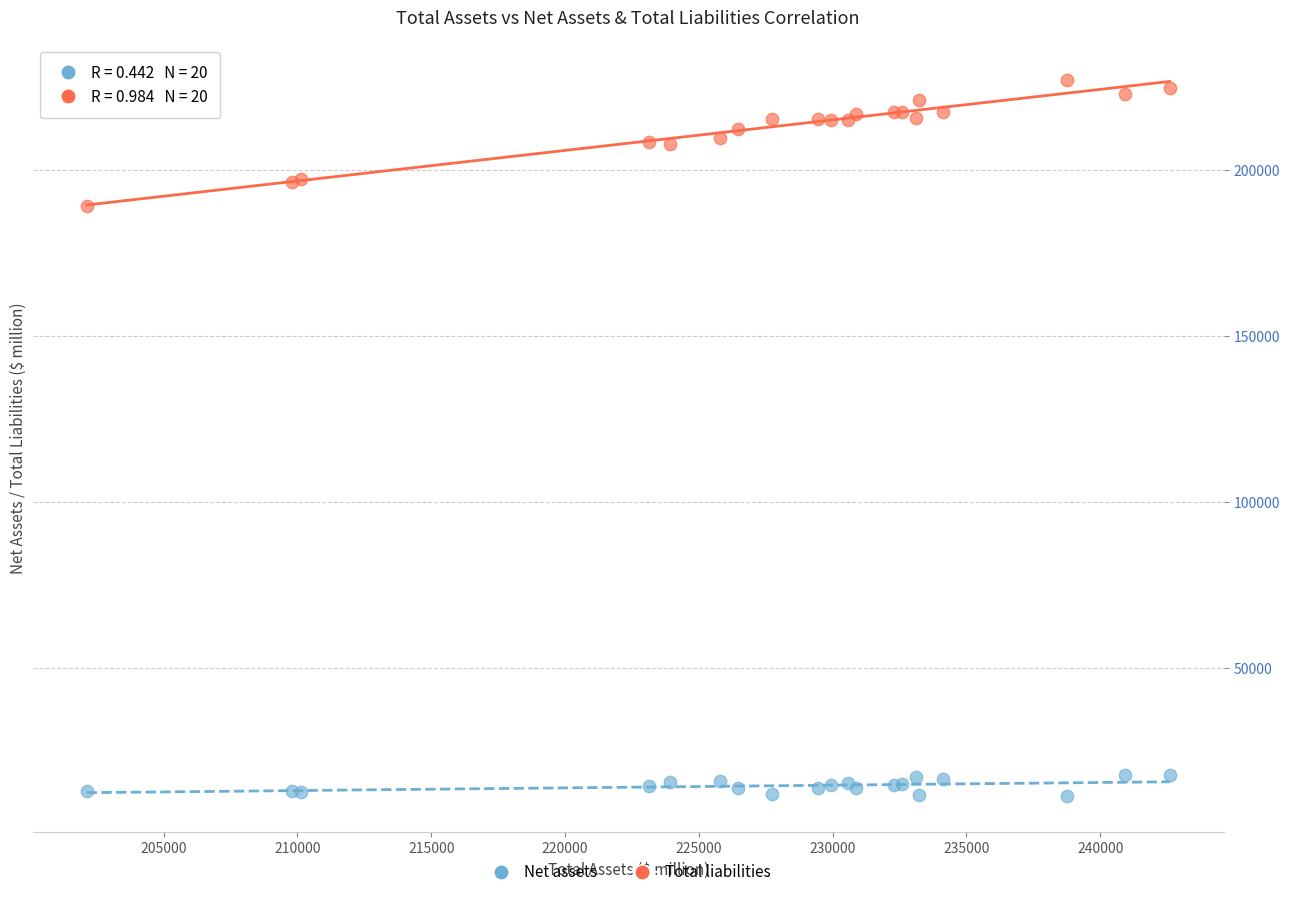

Which series has the widest spread of Y values?

Total liabilities